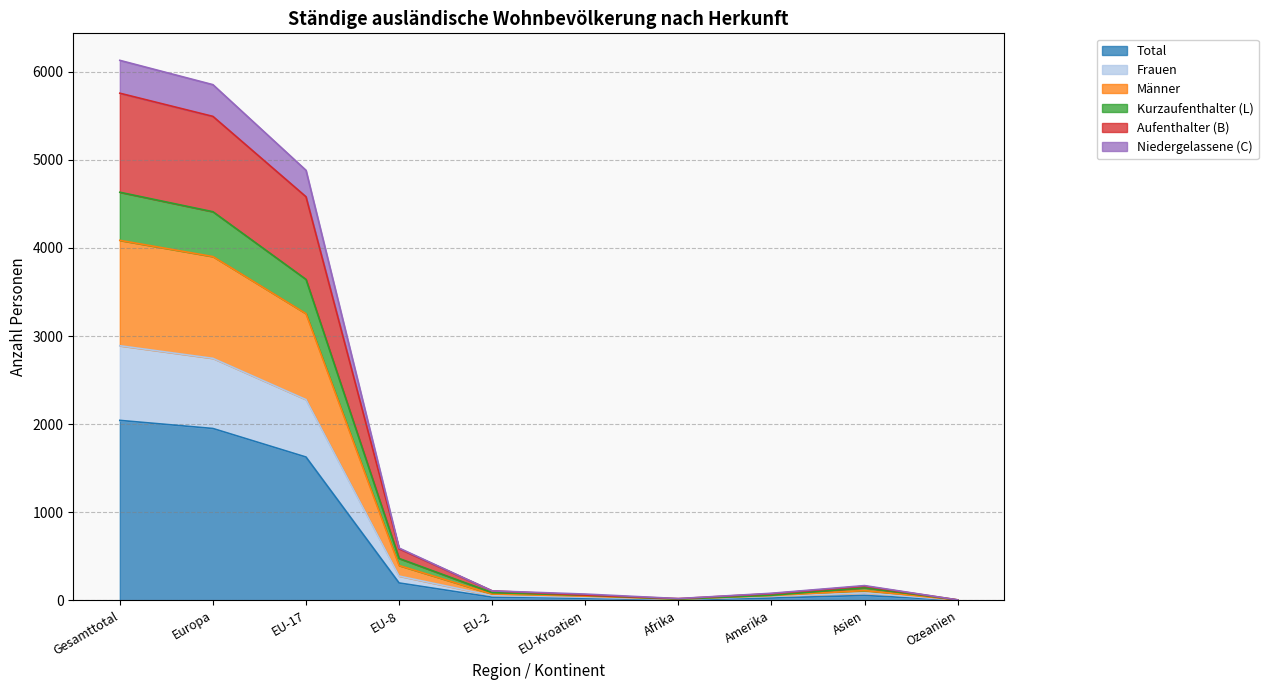

What is the value of the Männer point at the 1st from the left?

4086